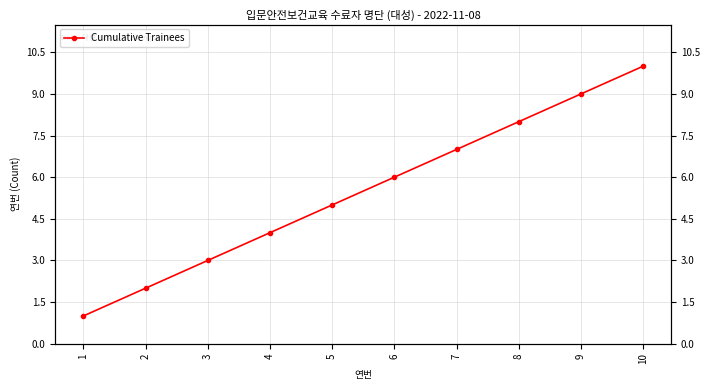

What is the value of the 2nd point from the left?

2